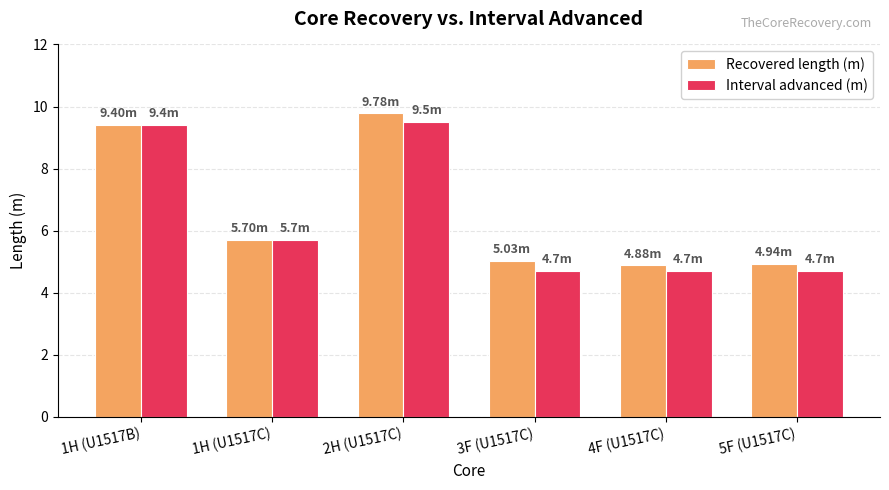

What is the maximum value shown in the chart?

9.8